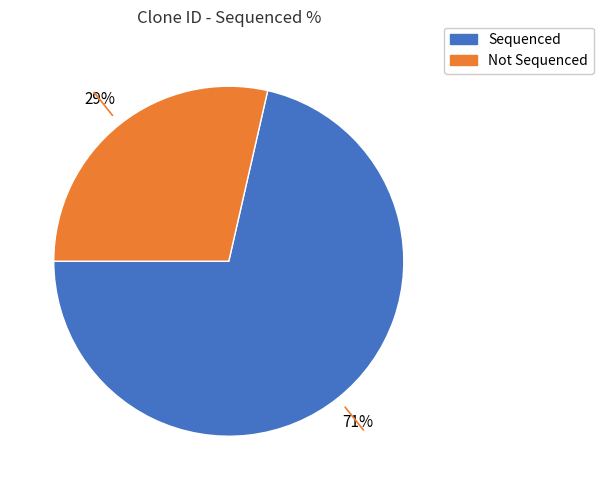

Is there any slice that represents more than half of the pie?

Yes